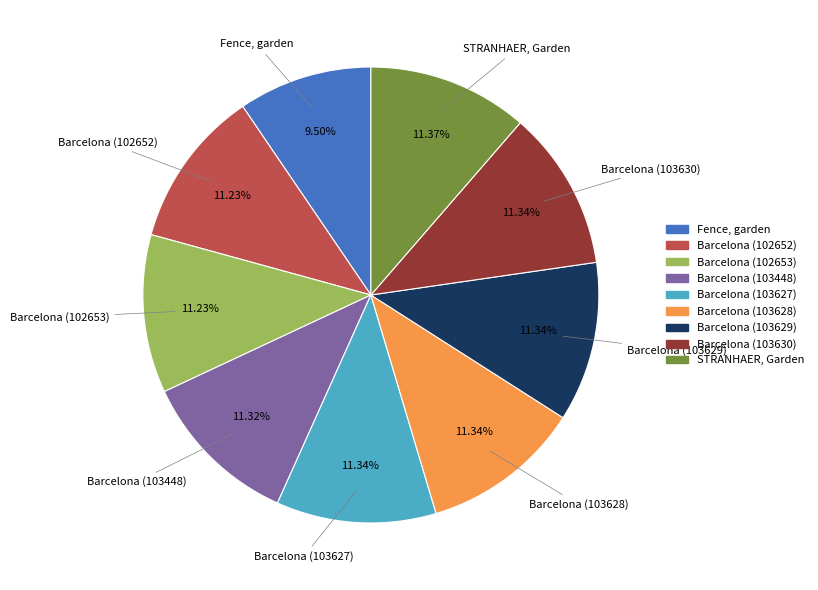

Is there any slice that represents more than half of the pie?

No